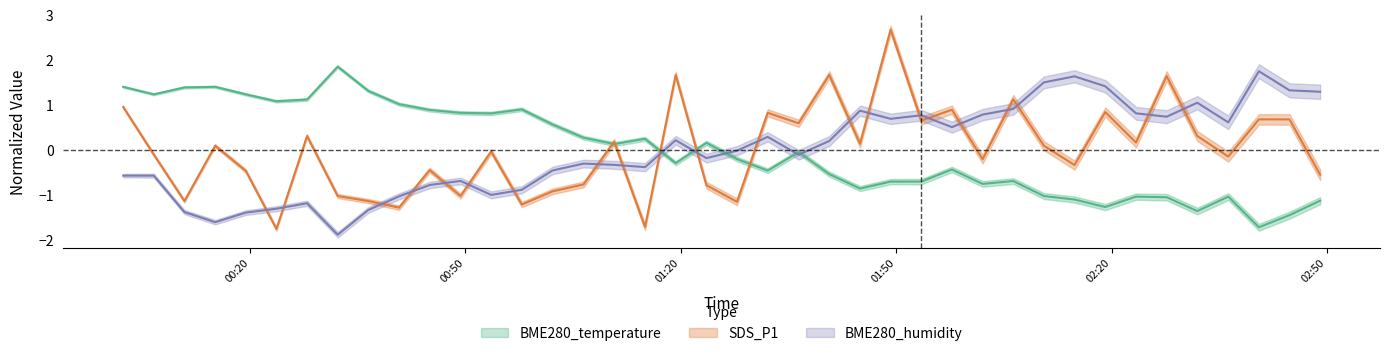

At which label does BME280_temperature first exceed 0?

00:20